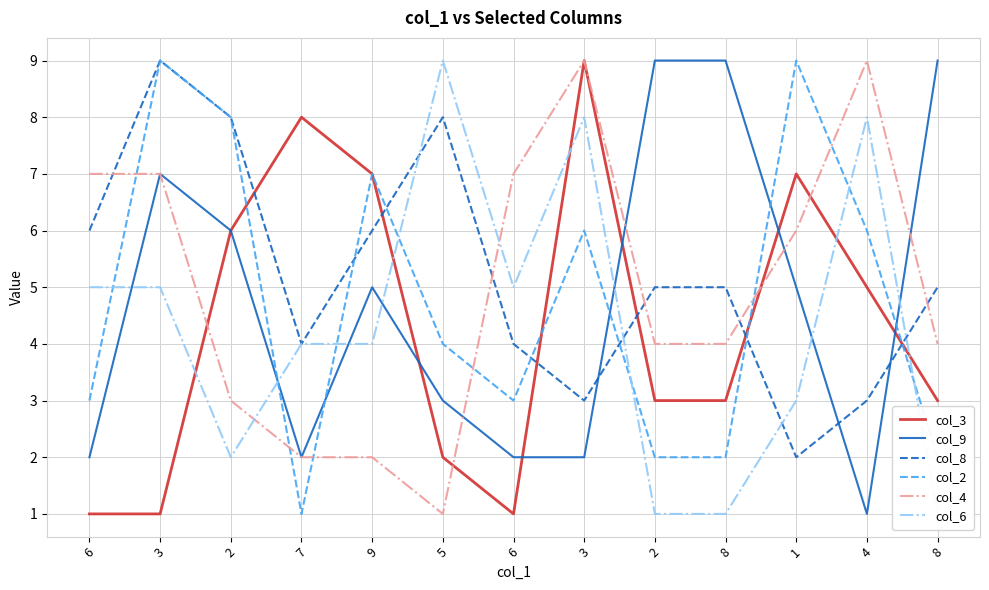

Reading left to right, list all the values displayed in this chart.

col_3: 6=1	3=1	2=6	7=8	9=7	5=2	6=1	3=9	2=3	8=3	1=7	4=5	8=3
col_9: 6=2	3=7	2=6	7=2	9=5	5=3	6=2	3=2	2=9	8=9	1=5	4=1	8=9
col_8: 6=6	3=9	2=8	7=4	9=6	5=8	6=4	3=3	2=5	8=5	1=2	4=3	8=5
col_2: 6=3	3=9	2=8	7=1	9=7	5=4	6=3	3=6	2=2	8=2	1=9	4=6	8=2
col_4: 6=7	3=7	2=3	7=2	9=2	5=1	6=7	3=9	2=4	8=4	1=6	4=9	8=4
col_6: 6=5	3=5	2=2	7=4	9=4	5=9	6=5	3=8	2=1	8=1	1=3	4=8	8=1